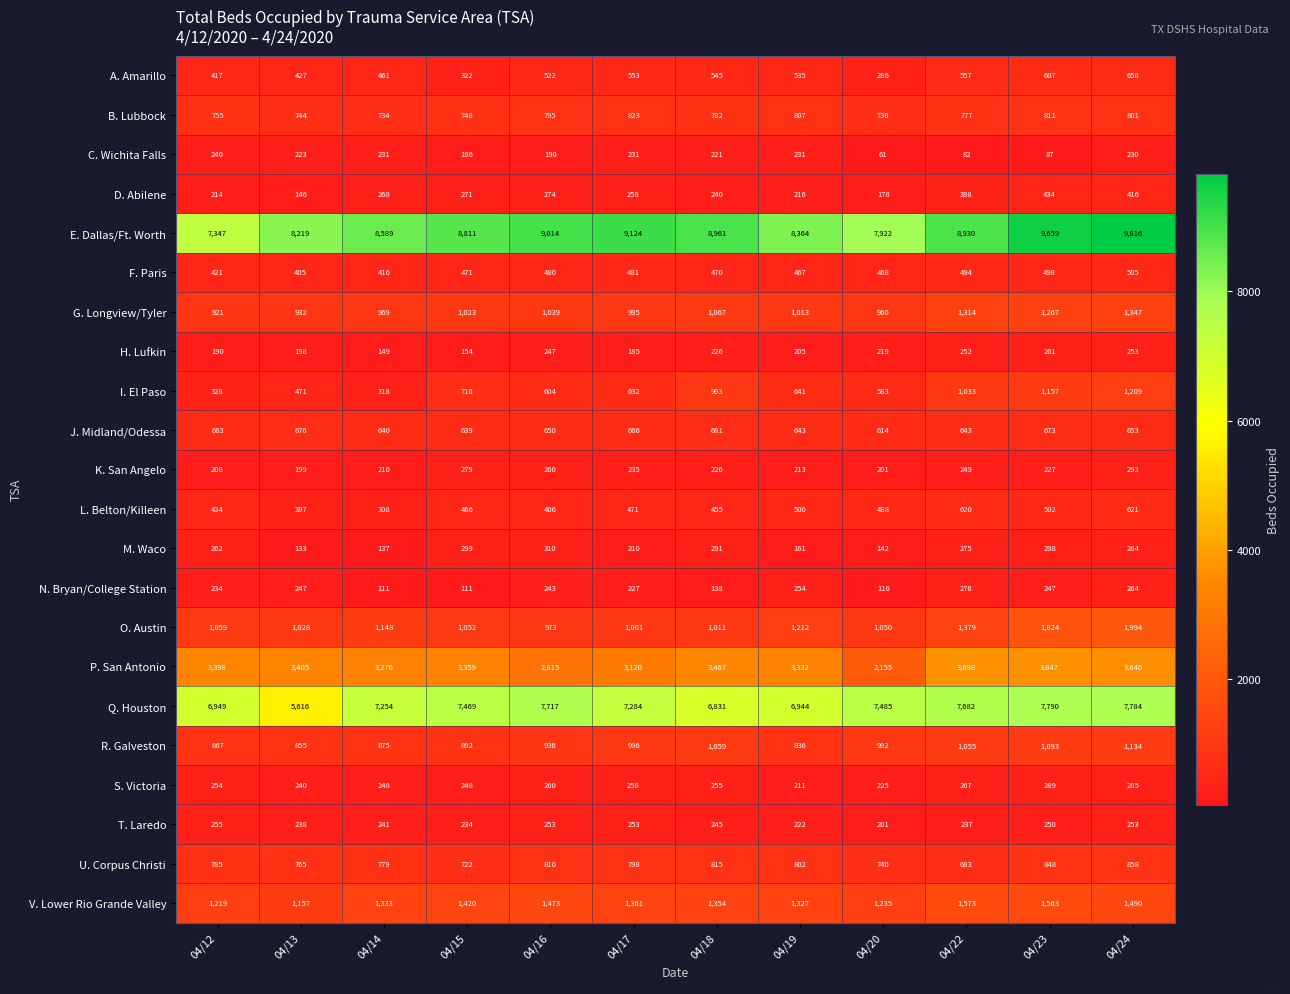

What is the spread (max minus min) of values at 04/14?

8478